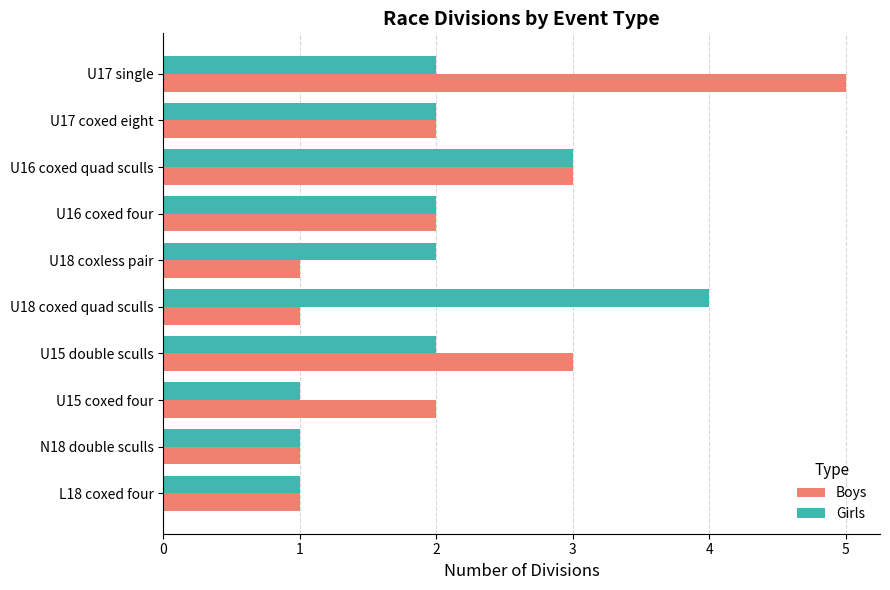

What is the maximum value for Girls?

4